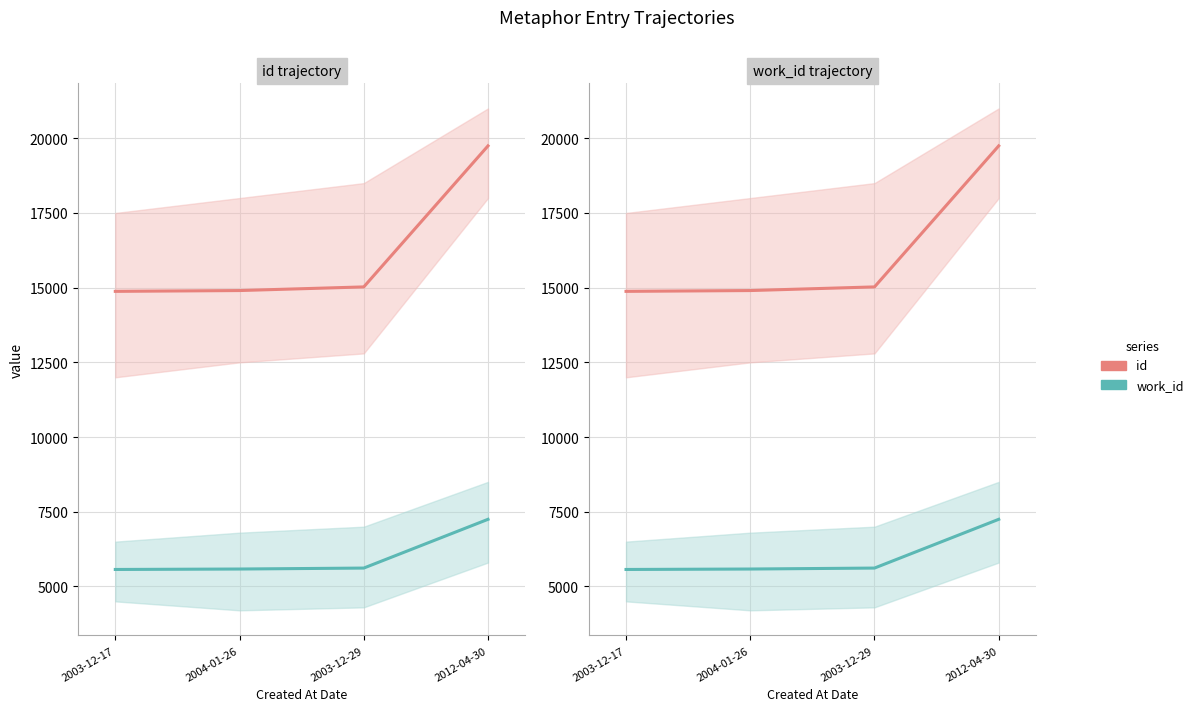

Is it true that id equals 20015 at 2003-12-17?

False